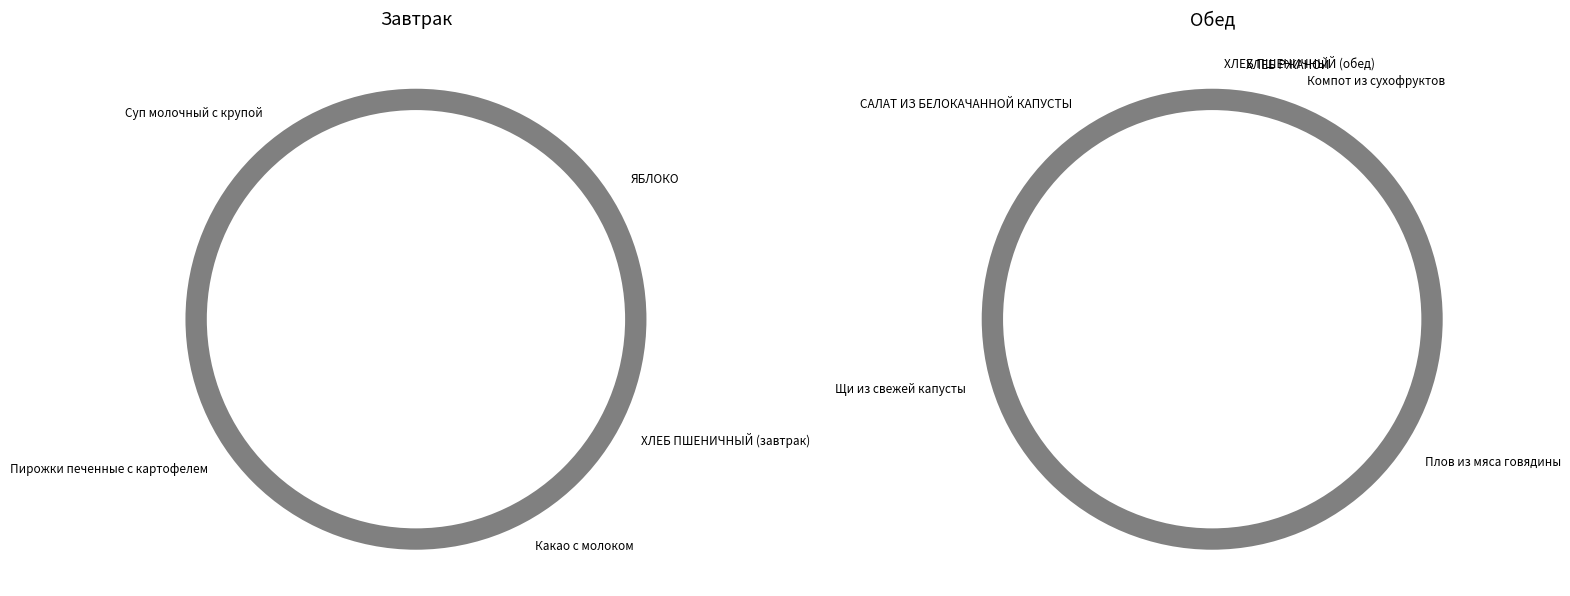

Is it true that Компот из сухофруктов is 1% of the pie?

False